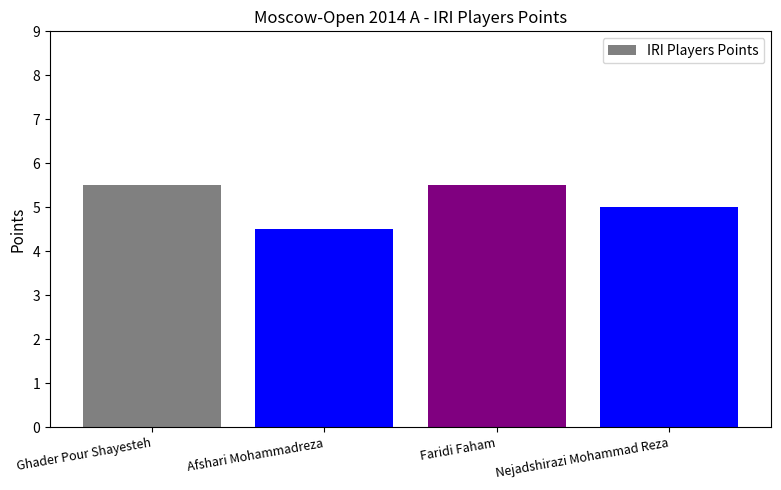

Between Faridi Faham and Afshari Mohammadreza, which is larger?

Faridi Faham